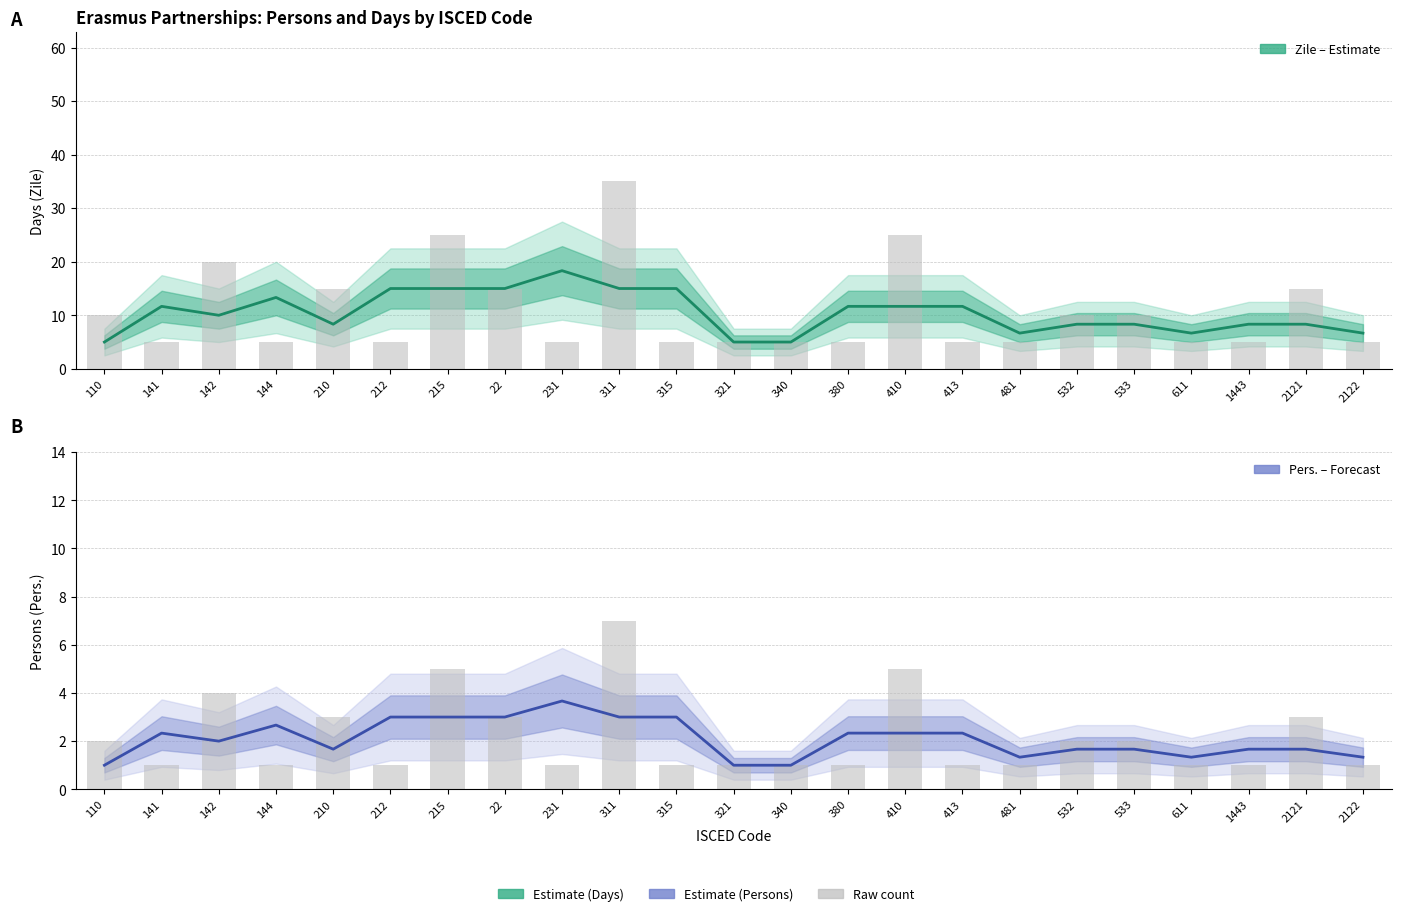

True or false: Zile (Days) – Estimate has a value of 9.7 at 231.

False